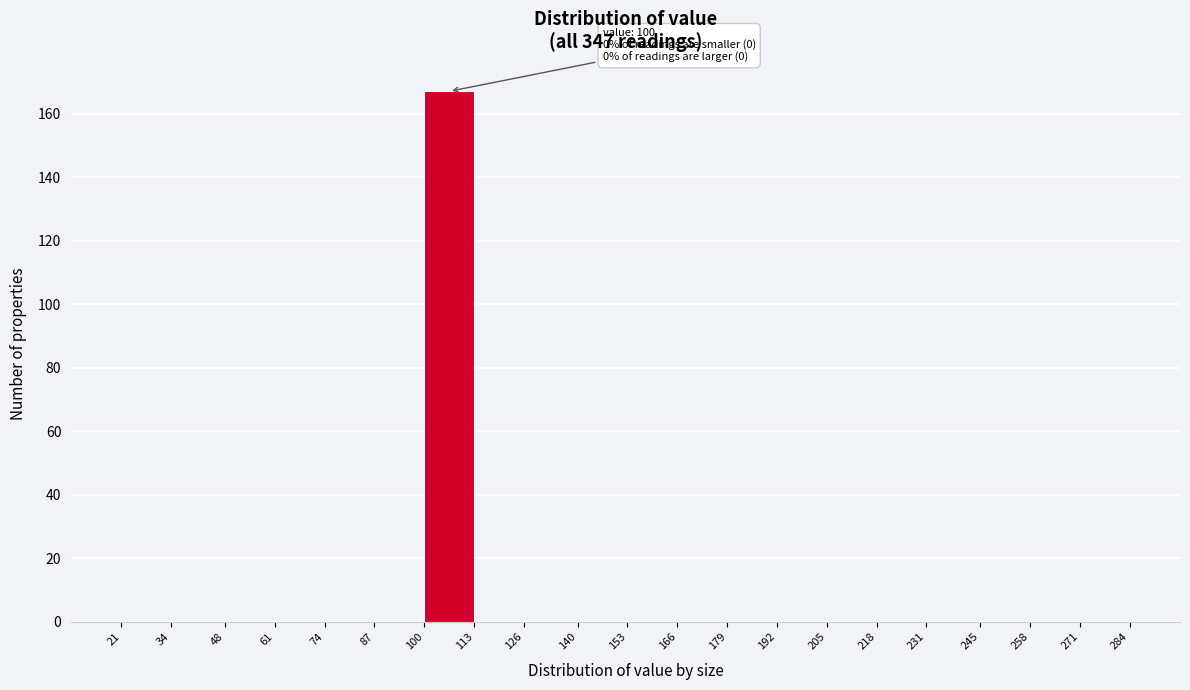

Over which range of the x-axis is the bar tallest?

100 to 113